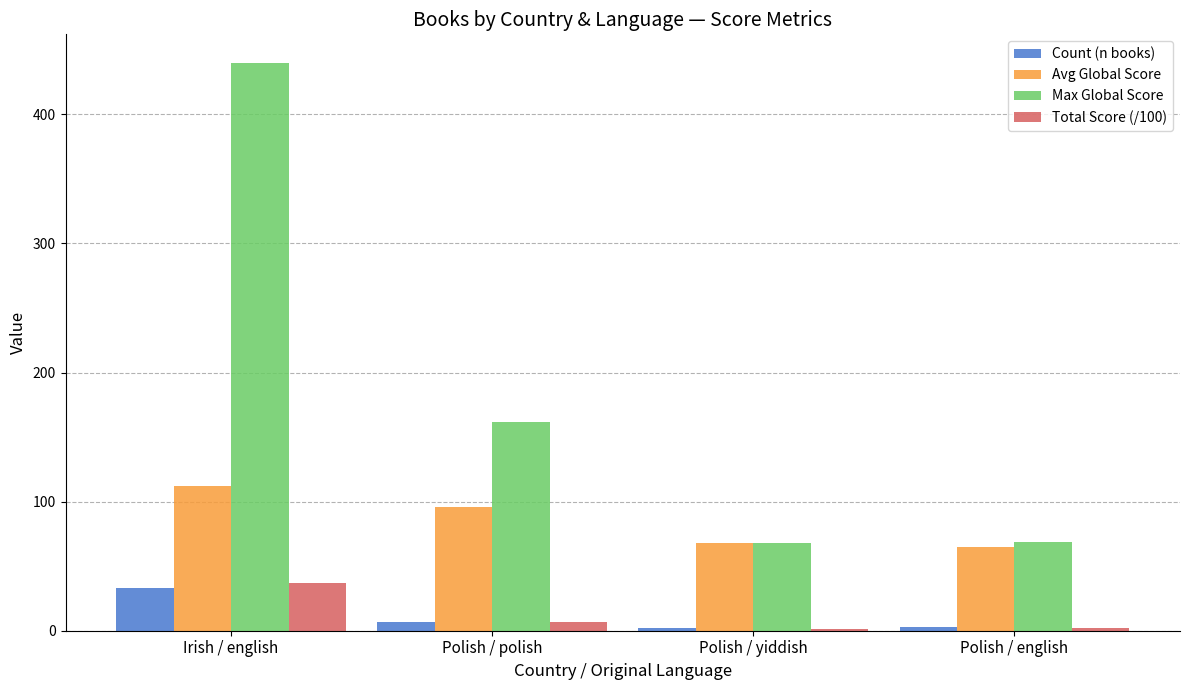

True or false: Total Score (/100) has a value of 37.0 at Irish / english.

True